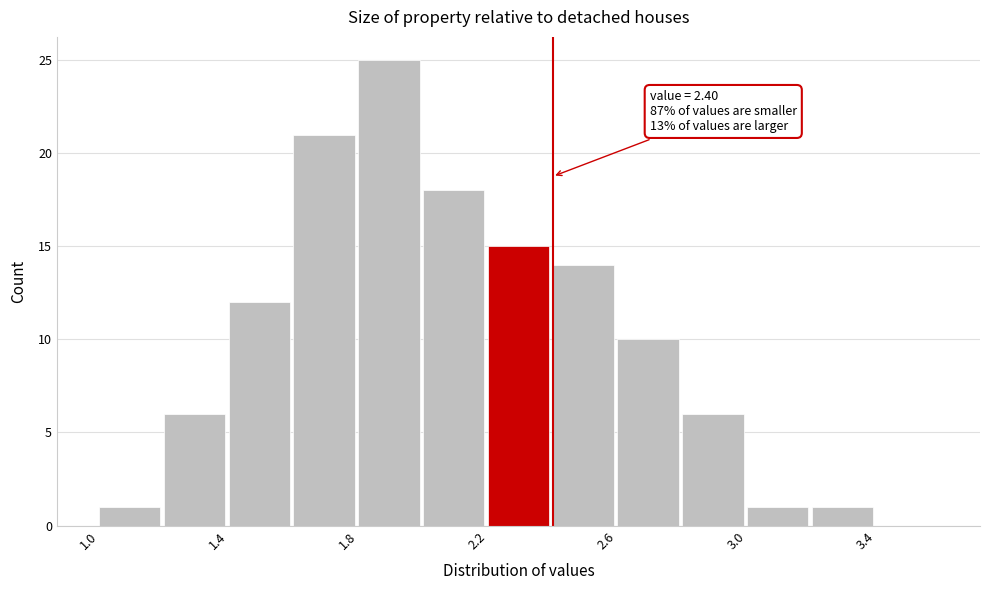

Over which range of the x-axis is the bar tallest?

1.8 to 2.0